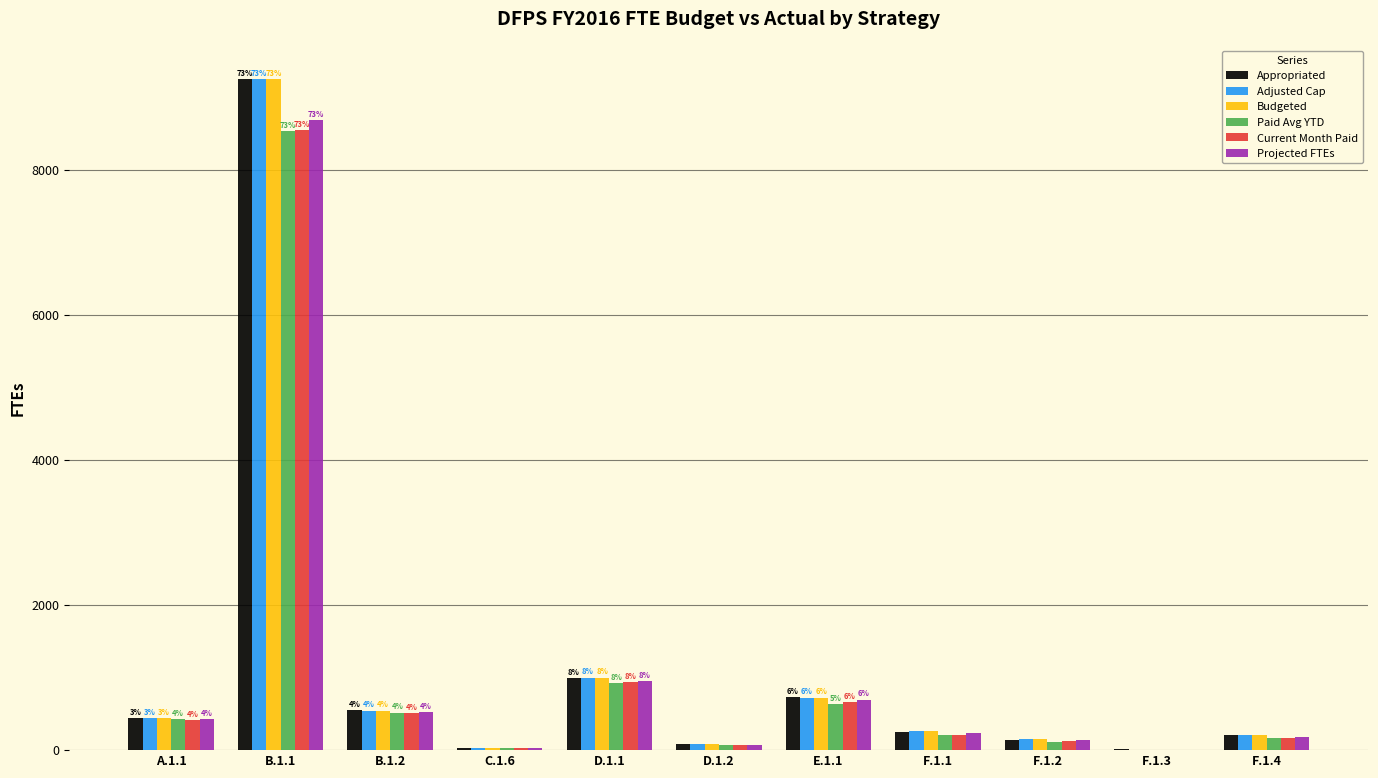

The value of Adjusted Cap at E.1.1 is 1104.5. True or false?

False